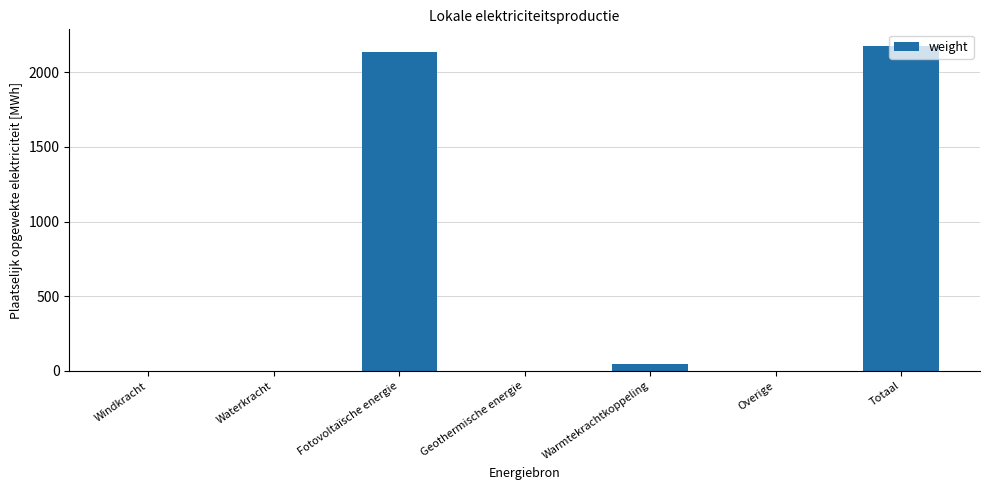

True or false: the data shows 0.0 at Waterkracht.

True